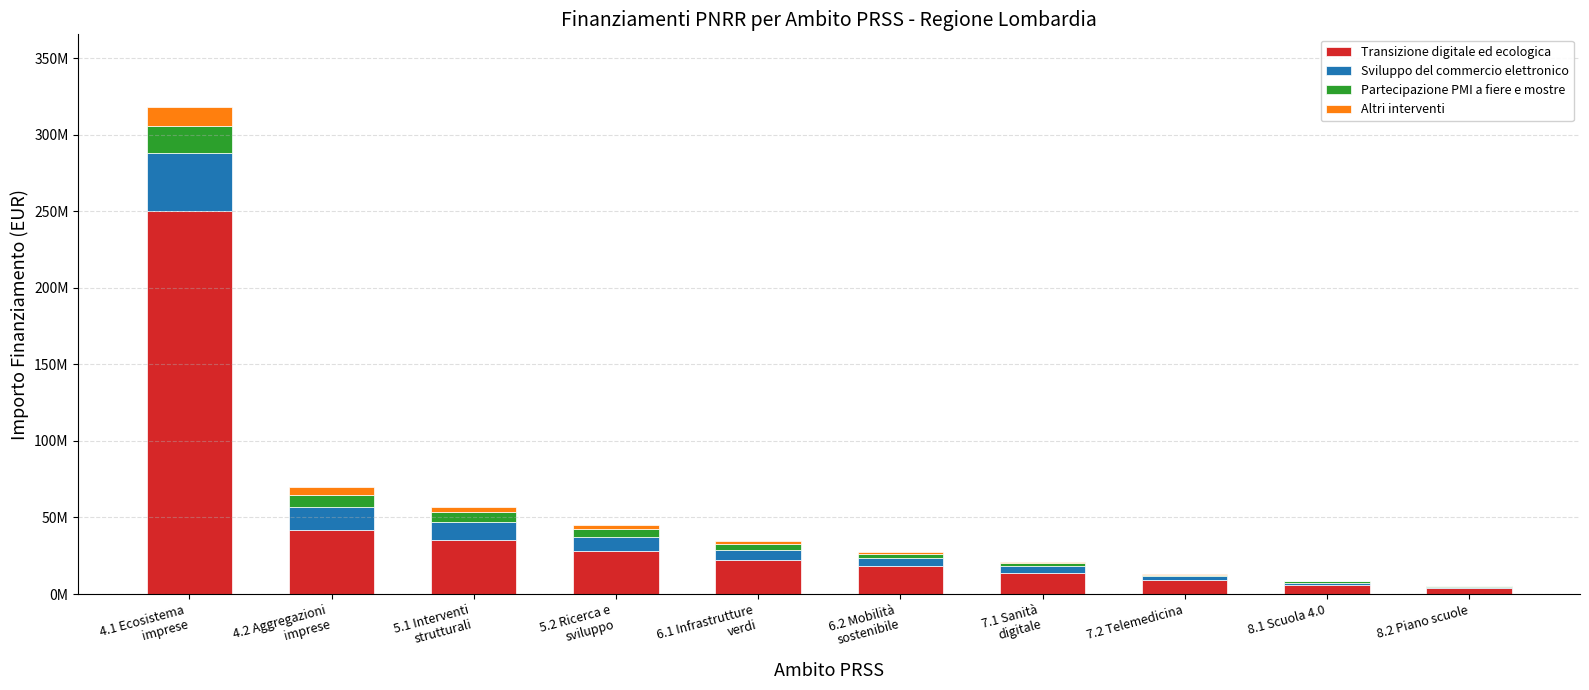

What are all the series names shown in the legend?

Transizione digitale ed ecologica, Sviluppo del commercio elettronico, Partecipazione PMI a fiere e mostre, Altri interventi